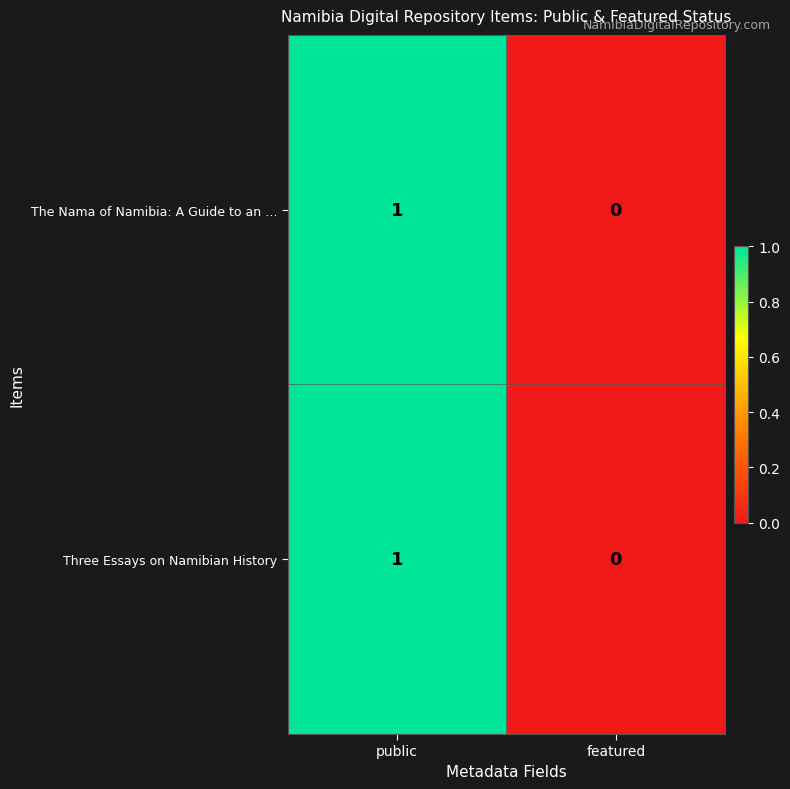

Rank the categories by The Nama of Namibia: A Guide to an … value from lowest to highest.

featured, public